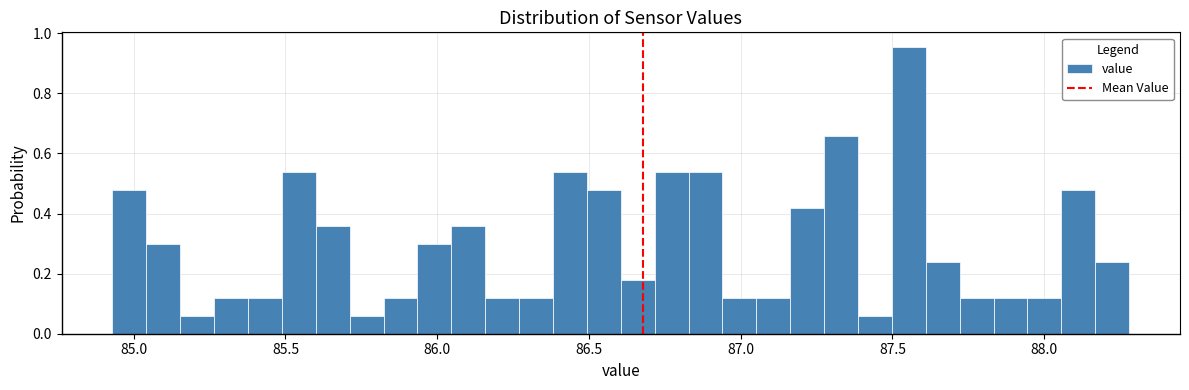

Read against the x-axis, roughly where is the centre of the tallest bar?

87.55